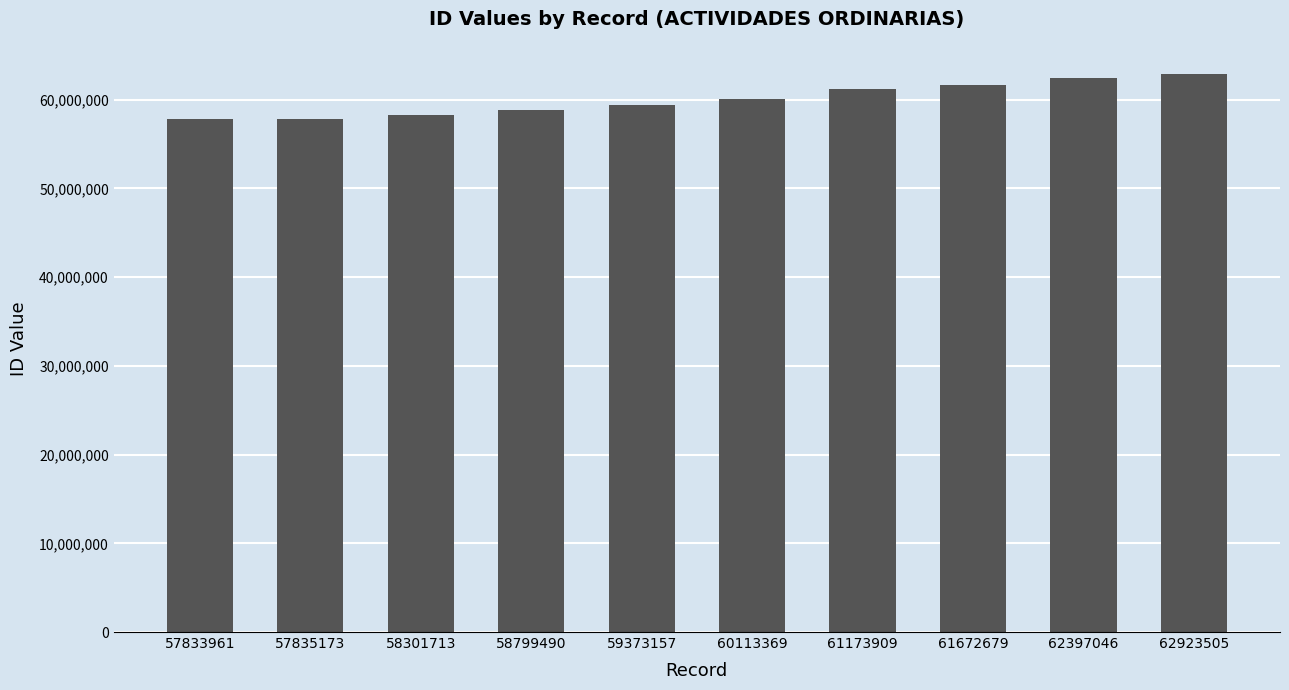

The chart shows a value of 37342667 at 57835173. True or false?

False